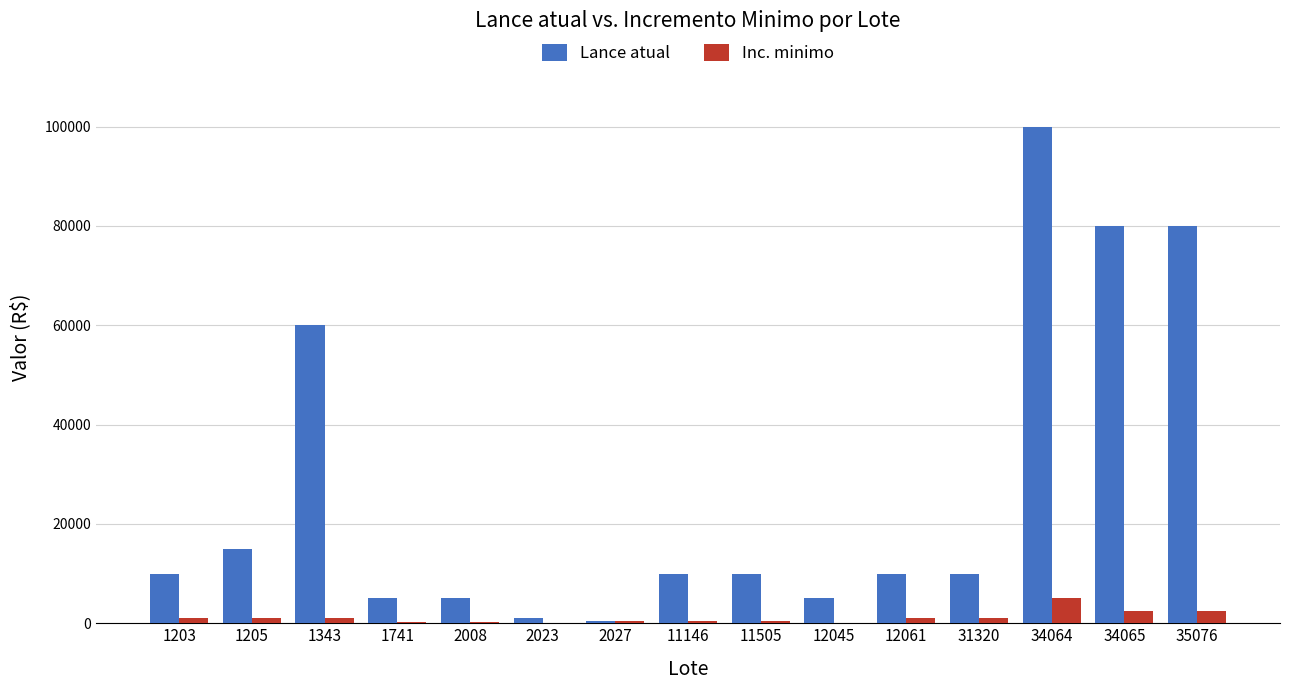

Is it true that Inc. minimo equals 5000 at 34064?

True